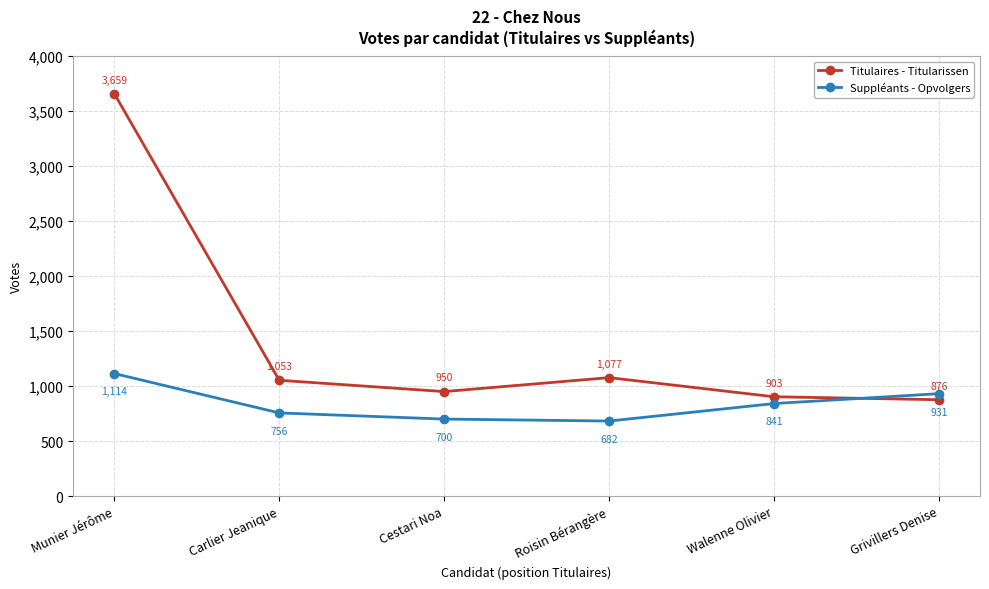

List the series in order of their peak value, highest first.

Titulaires - Titularissen, Suppléants - Opvolgers